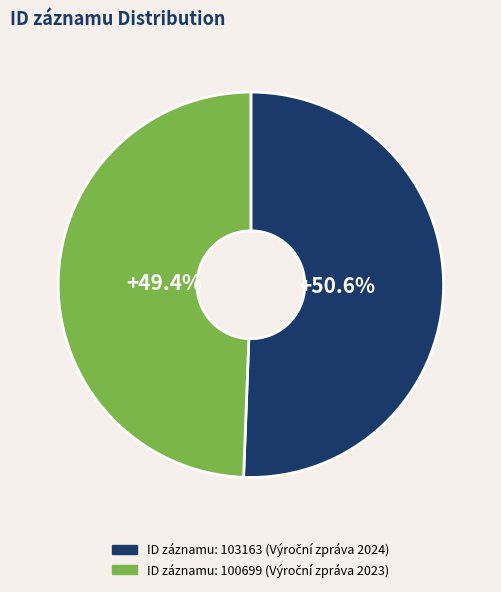

Does any single category account for the majority?

Yes